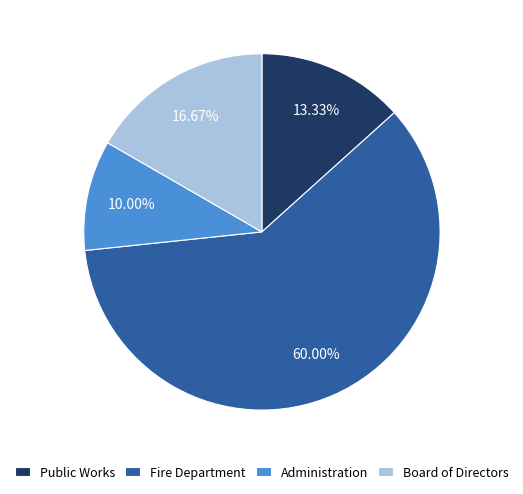

Which has a higher value, Administration or Fire Department?

Fire Department